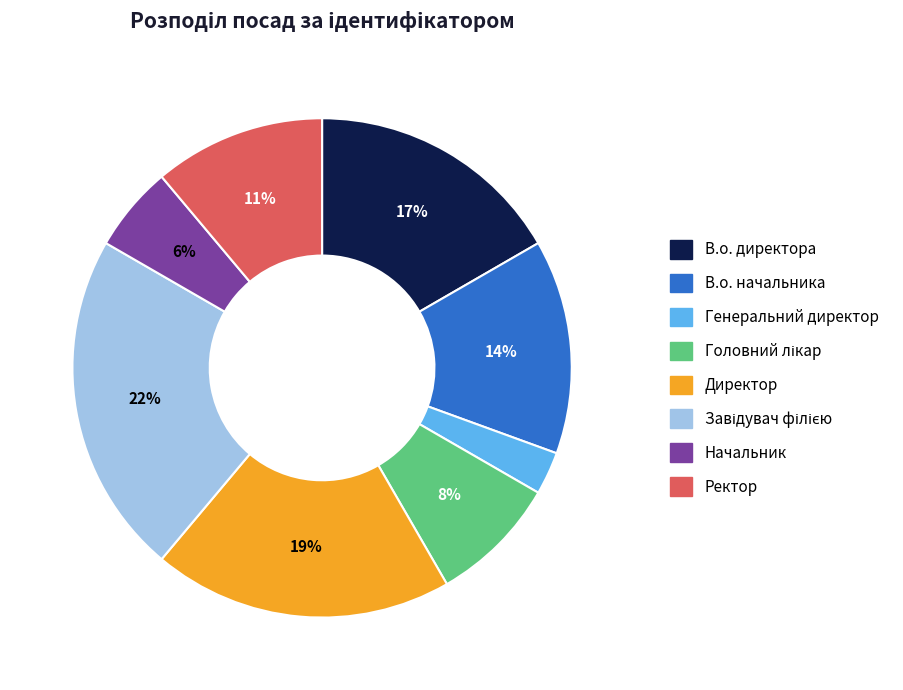

Is there any slice that represents more than half of the pie?

No